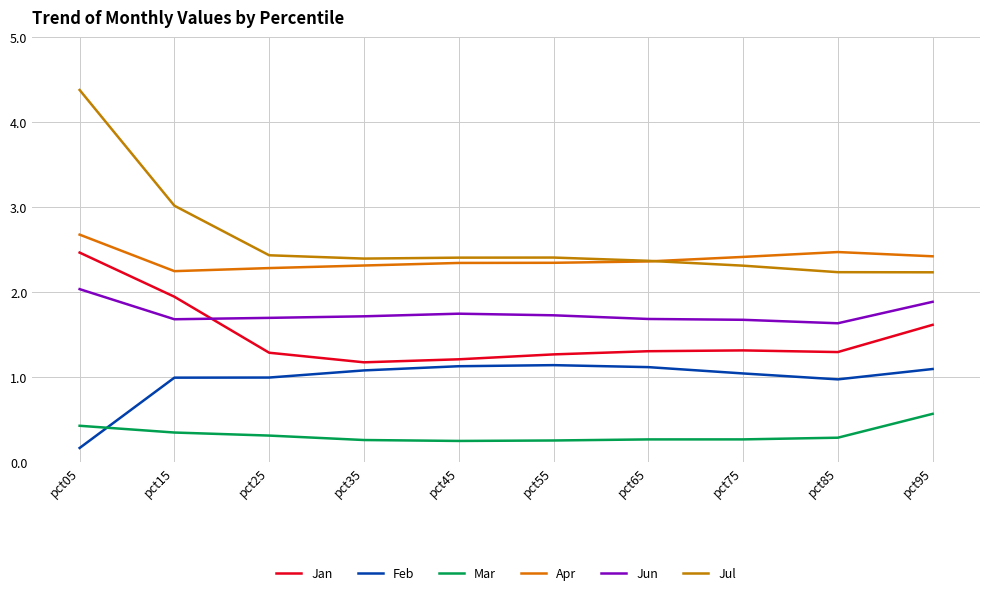

Reading left to right, list all the values displayed in this chart.

Jan: pct05=2.5	pct15=1.9	pct25=1.3	pct35=1.2	pct45=1.2	pct55=1.3	pct65=1.3	pct75=1.3	pct85=1.3	pct95=1.6
Feb: pct05=0.2	pct15=1.0	pct25=1.0	pct35=1.1	pct45=1.1	pct55=1.1	pct65=1.1	pct75=1.0	pct85=1.0	pct95=1.1
Mar: pct05=0.4	pct15=0.3	pct25=0.3	pct35=0.3	pct45=0.3	pct55=0.3	pct65=0.3	pct75=0.3	pct85=0.3	pct95=0.6
Apr: pct05=2.7	pct15=2.2	pct25=2.3	pct35=2.3	pct45=2.3	pct55=2.3	pct65=2.4	pct75=2.4	pct85=2.5	pct95=2.4
Jun: pct05=2.0	pct15=1.7	pct25=1.7	pct35=1.7	pct45=1.7	pct55=1.7	pct65=1.7	pct75=1.7	pct85=1.6	pct95=1.9
Jul: pct05=4.4	pct15=3.0	pct25=2.4	pct35=2.4	pct45=2.4	pct55=2.4	pct65=2.4	pct75=2.3	pct85=2.2	pct95=2.2